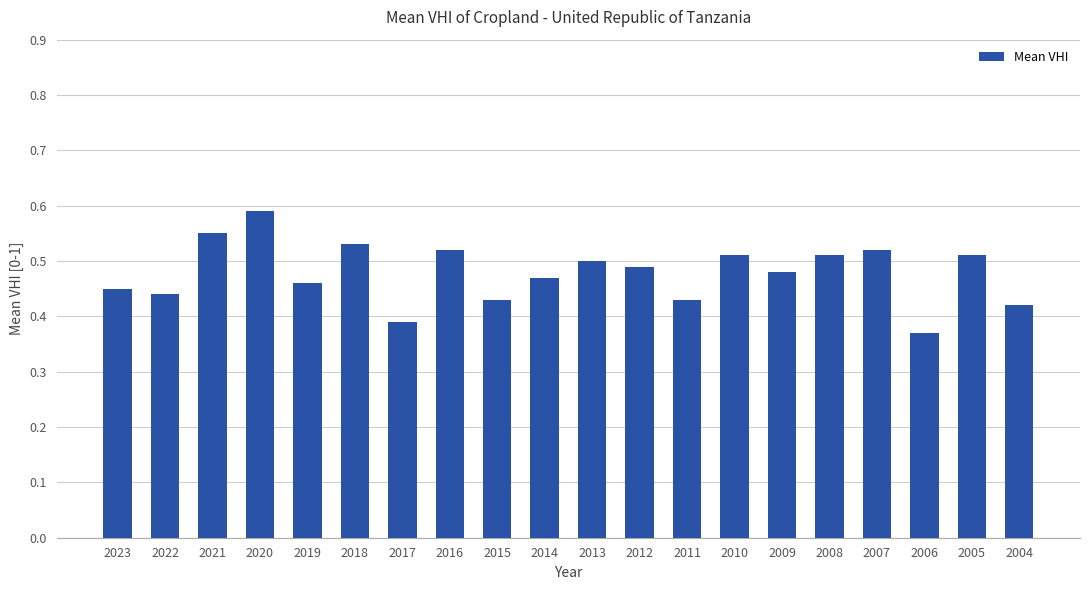

What is the change in value from 2022 to 2006?

-0.1